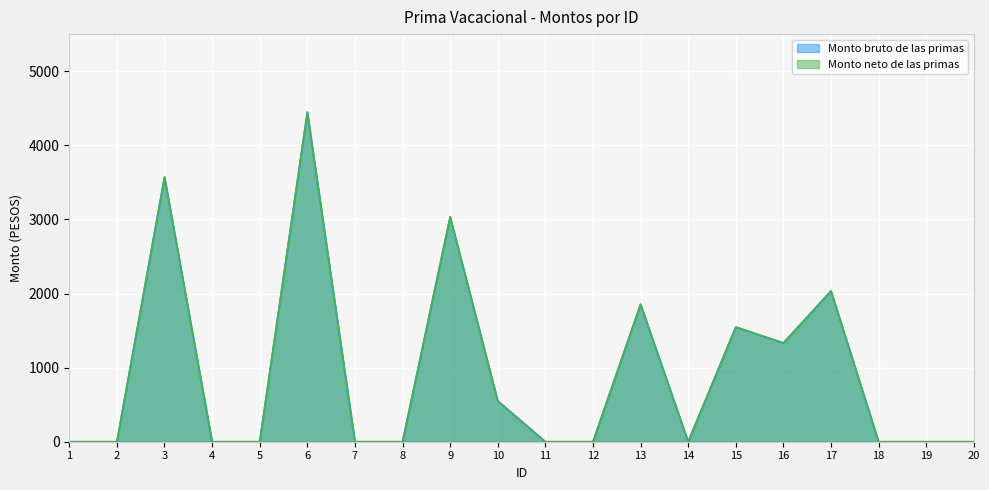

Reading left to right, what are all the values shown in this chart?

Monto bruto de las primas: 0.0	0.0	3571.4	0.0	0.0	4447.0	0.0	0.0	3033.3	550.0	0.0	0.0	1854.2	0.0	1546.7	1332.1	2033.8	0.0	0.0	0.0
Monto neto de las primas: 0.0	0.0	3571.4	0.0	0.0	4447.0	0.0	0.0	3033.3	550.0	0.0	0.0	1854.2	0.0	1546.7	1332.1	2033.8	0.0	0.0	0.0